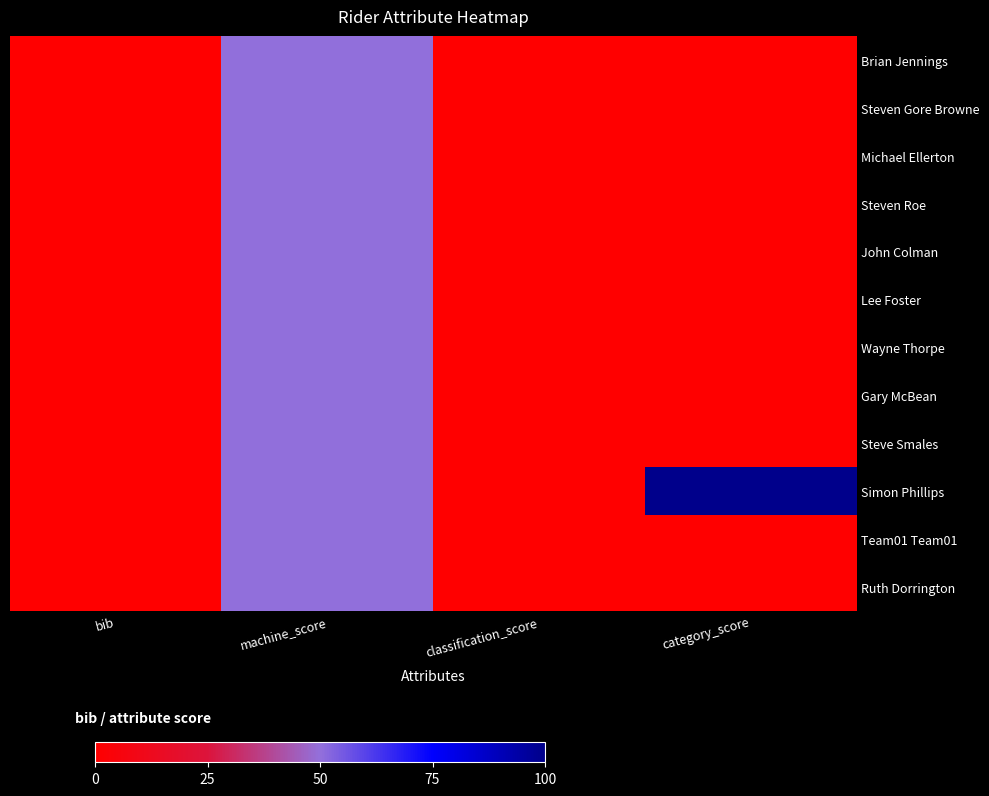

Reading left to right, extract all data points from this chart.

Brian Jennings: bib=0	machine_score=50	classification_score=0	category_score=0
Steven Gore Browne: bib=0	machine_score=50	classification_score=0	category_score=0
Michael Ellerton: bib=0	machine_score=50	classification_score=0	category_score=0
Steven Roe: bib=0	machine_score=50	classification_score=0	category_score=0
John Colman: bib=0	machine_score=50	classification_score=0	category_score=0
Lee Foster: bib=0	machine_score=50	classification_score=0	category_score=0
Wayne Thorpe: bib=0	machine_score=50	classification_score=0	category_score=0
Gary McBean: bib=0	machine_score=50	classification_score=0	category_score=0
Steve Smales: bib=0	machine_score=50	classification_score=0	category_score=0
Simon Phillips: bib=0	machine_score=50	classification_score=0	category_score=100
Team01 Team01: bib=0	machine_score=50	classification_score=0	category_score=0
Ruth Dorrington: bib=0	machine_score=50	classification_score=0	category_score=0